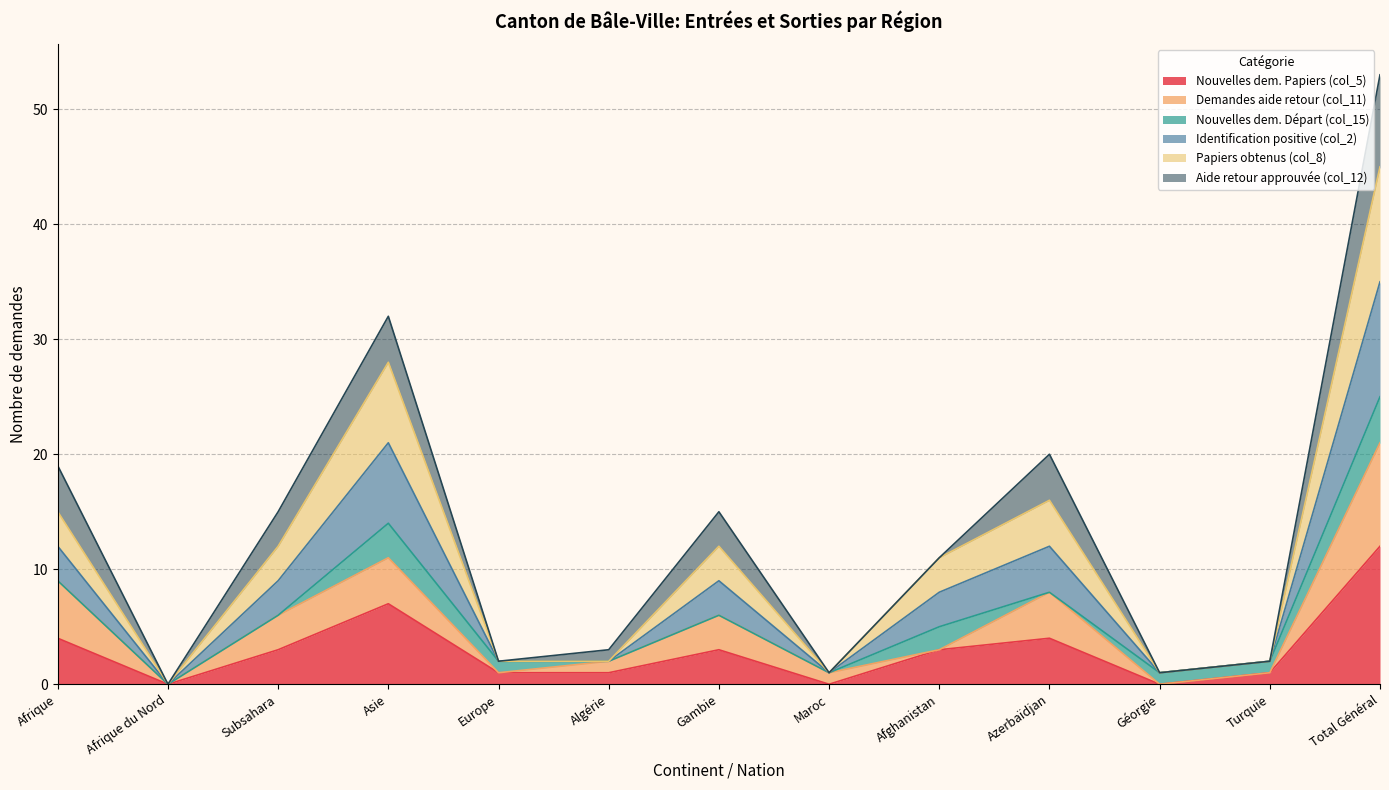

What position from the right is Europe?

9